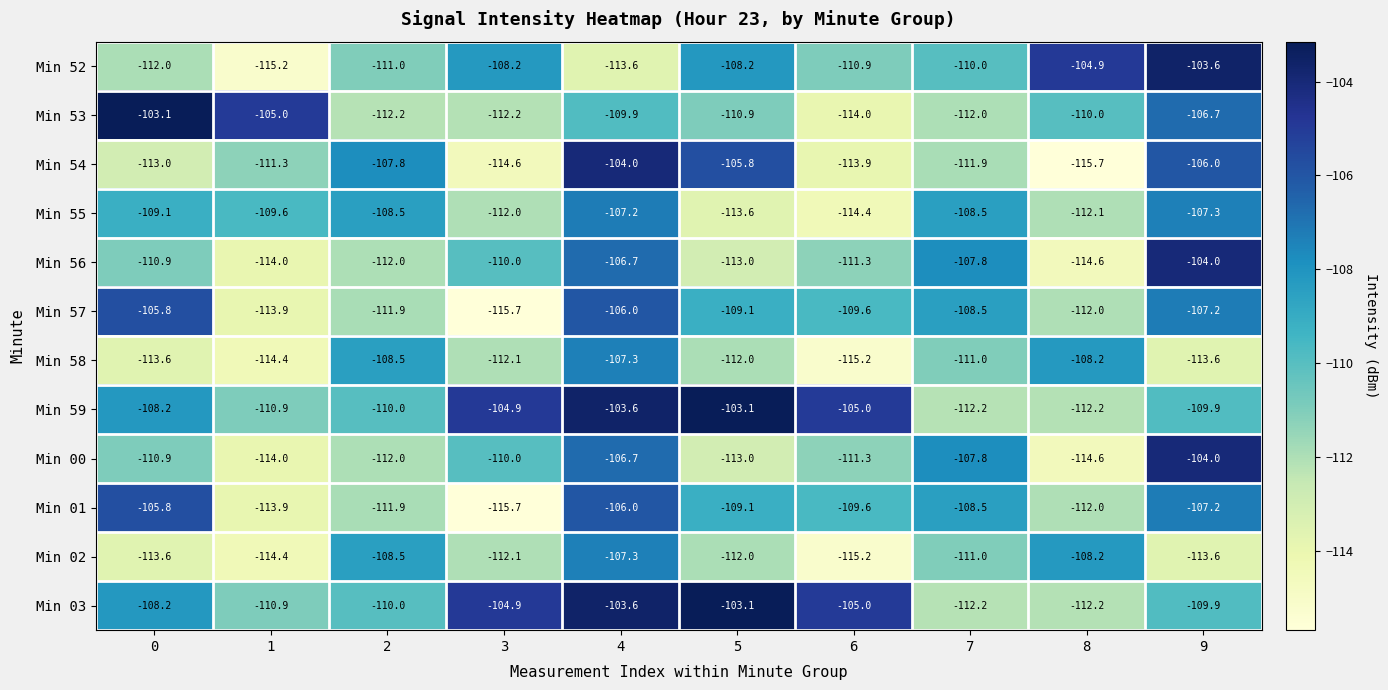

What is the total value across all series at 7?

-1321.4